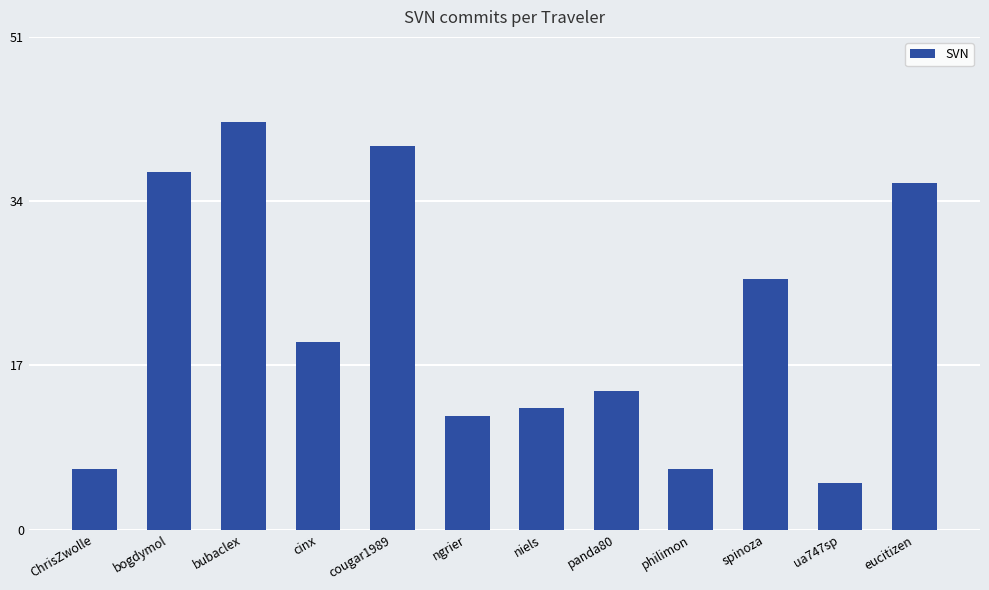

What is the difference between the maximum and minimum values?

37.4